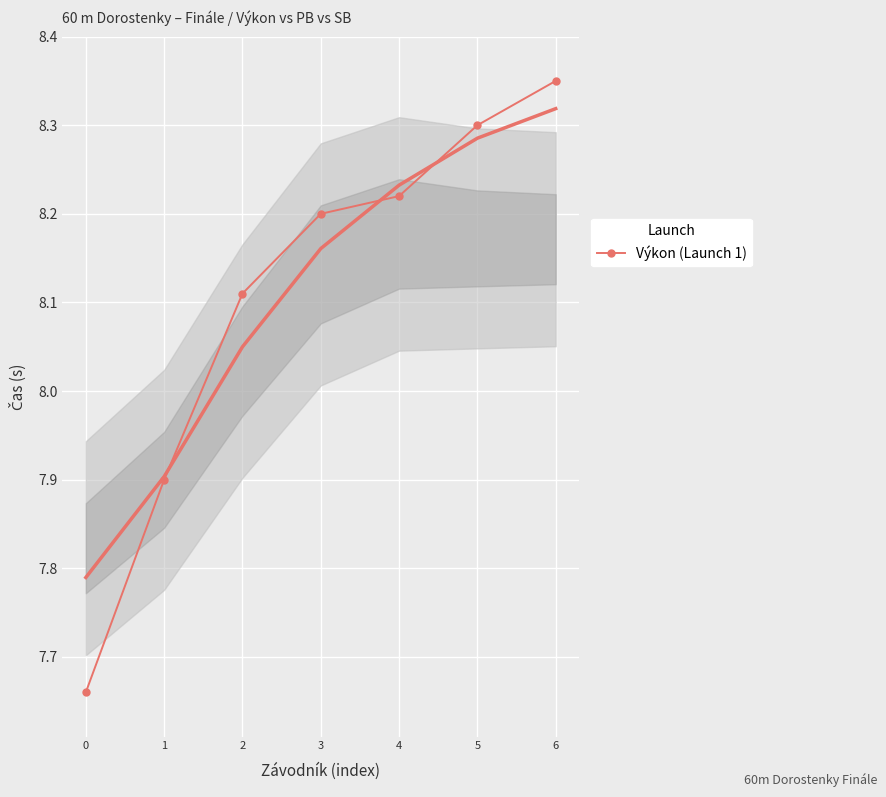

What is the smallest value displayed?

7.7